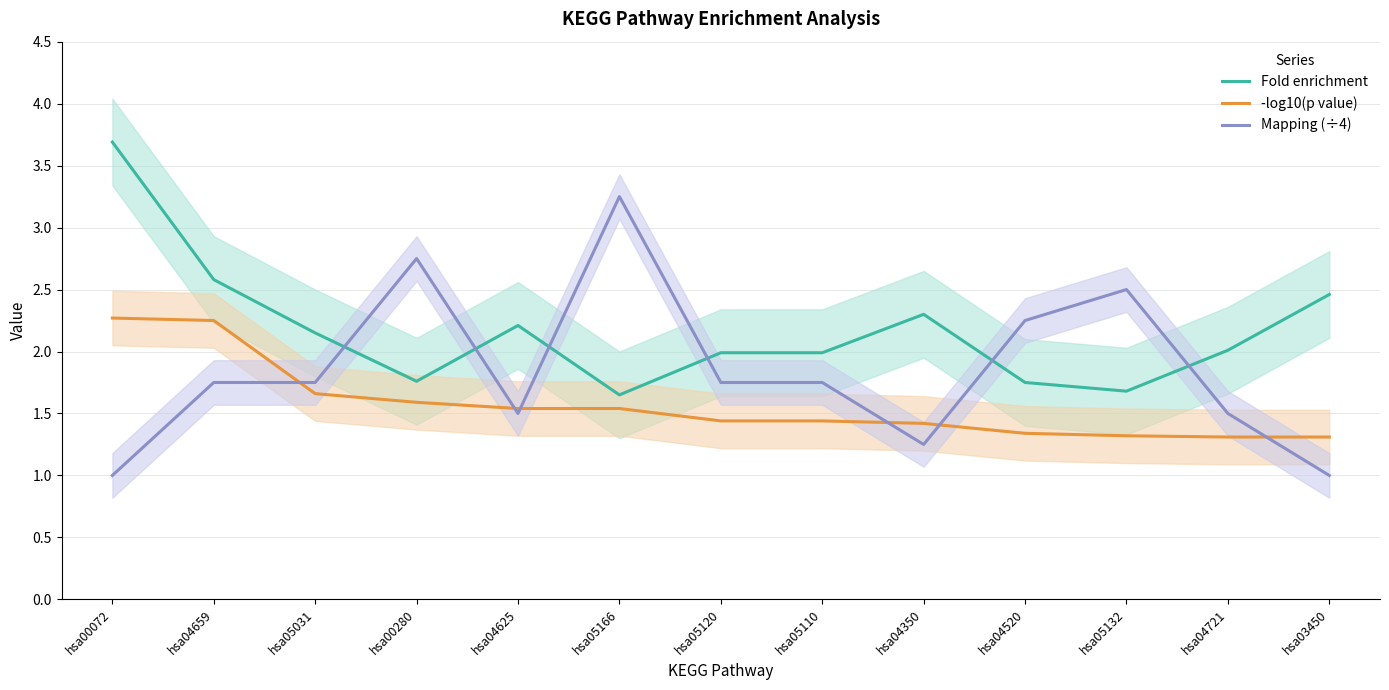

What is the label of the 4th point from the right?

hsa04520